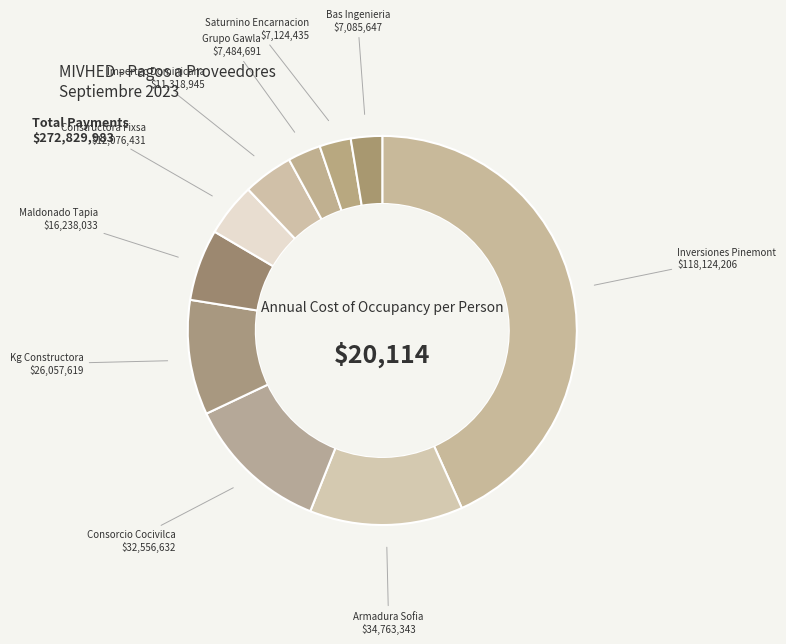

Between Constructora Fixsa and Kg Constructora, which is larger?

Kg Constructora